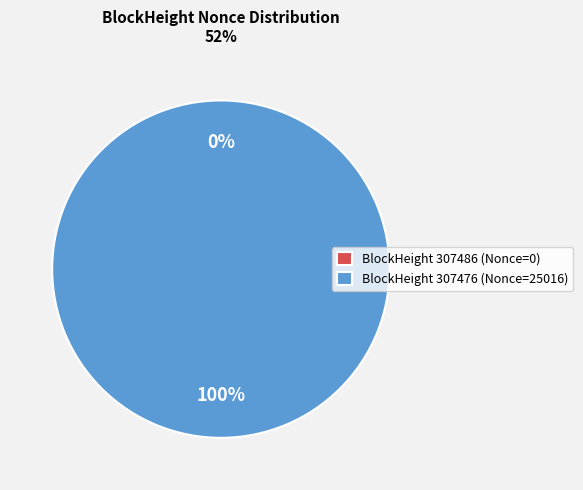

Rank the categories by value from lowest to highest.

307486, 307476